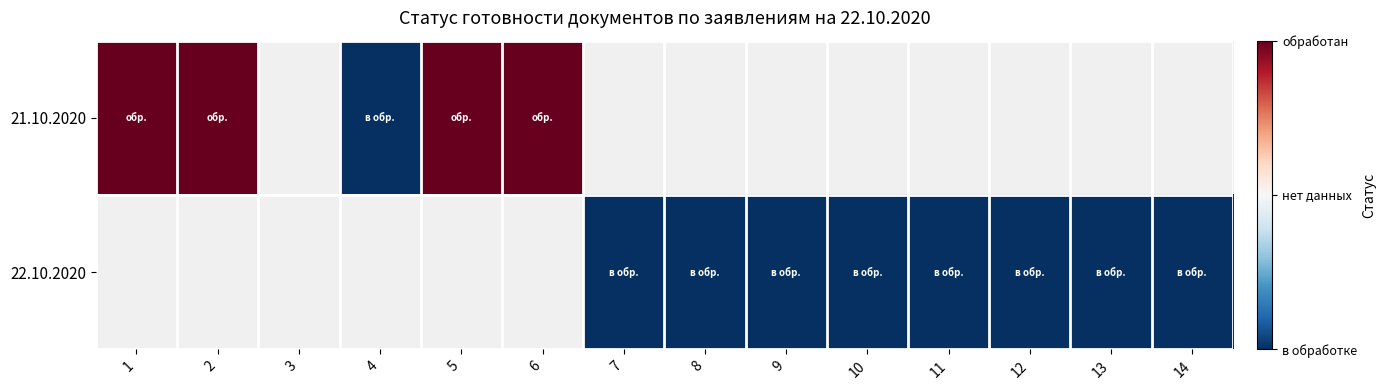

Which series has the widest spread of values?

21.10.2020